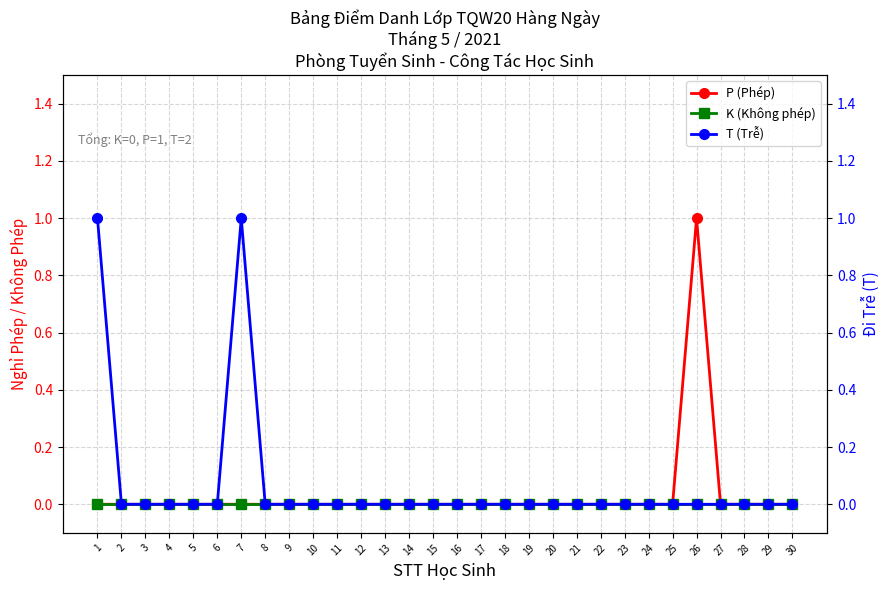

How many series are shown in this chart?

3